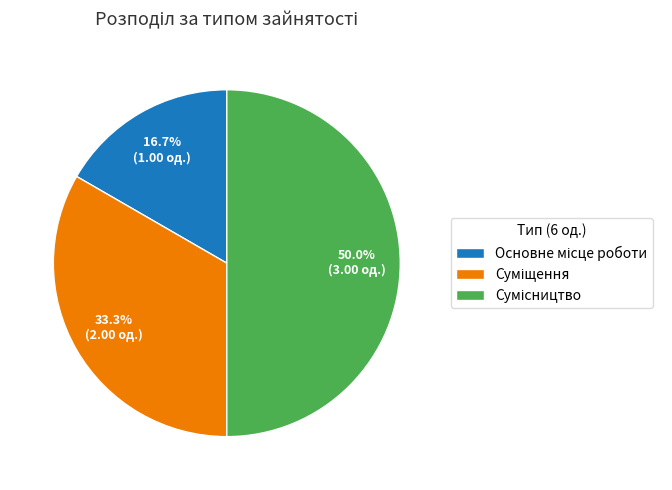

How many slices are in this pie chart?

3